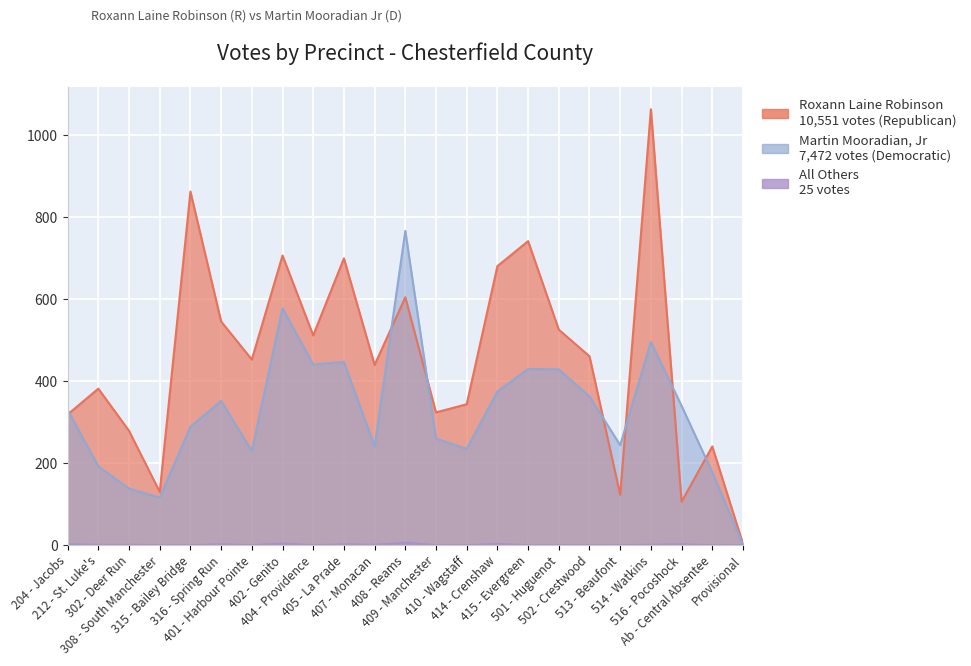

How many lines are shown in the chart?

3